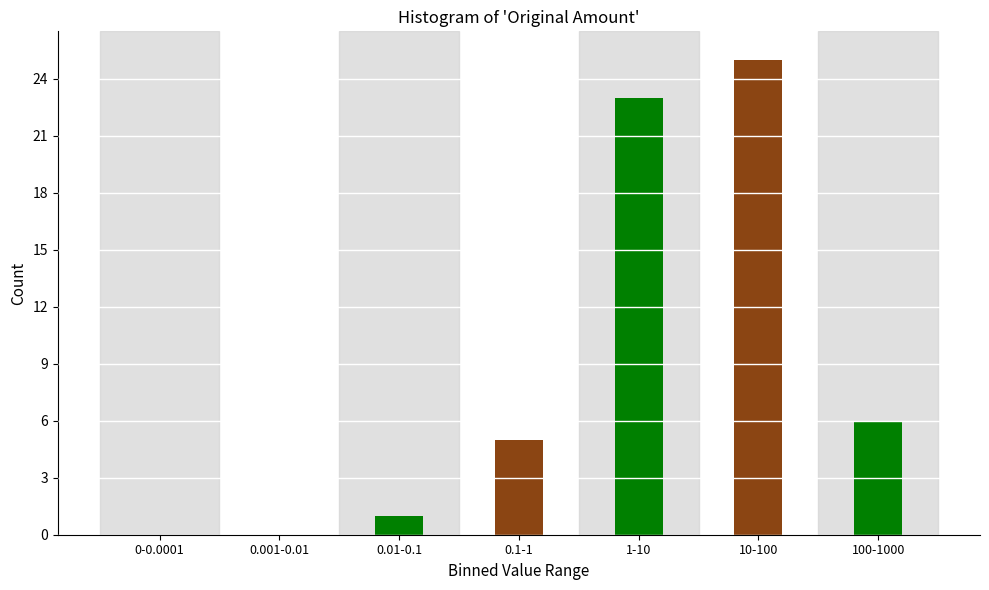

Reading right to left, what are all the values shown in this chart?

100-1000=6	10-100=25	1-10=23	0.1-1=5	0.01-0.1=1	0.001-0.01=0	0-0.0001=0